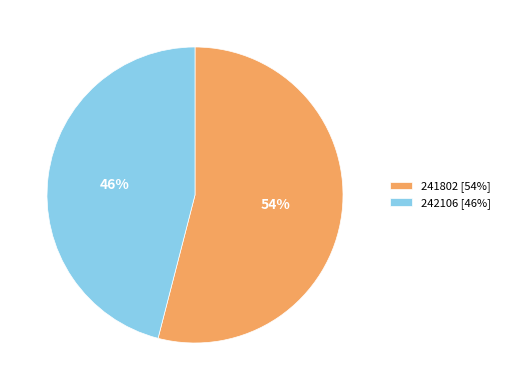

Between 242106 [46%] and 241802 [54%], which is larger?

241802 [54%]